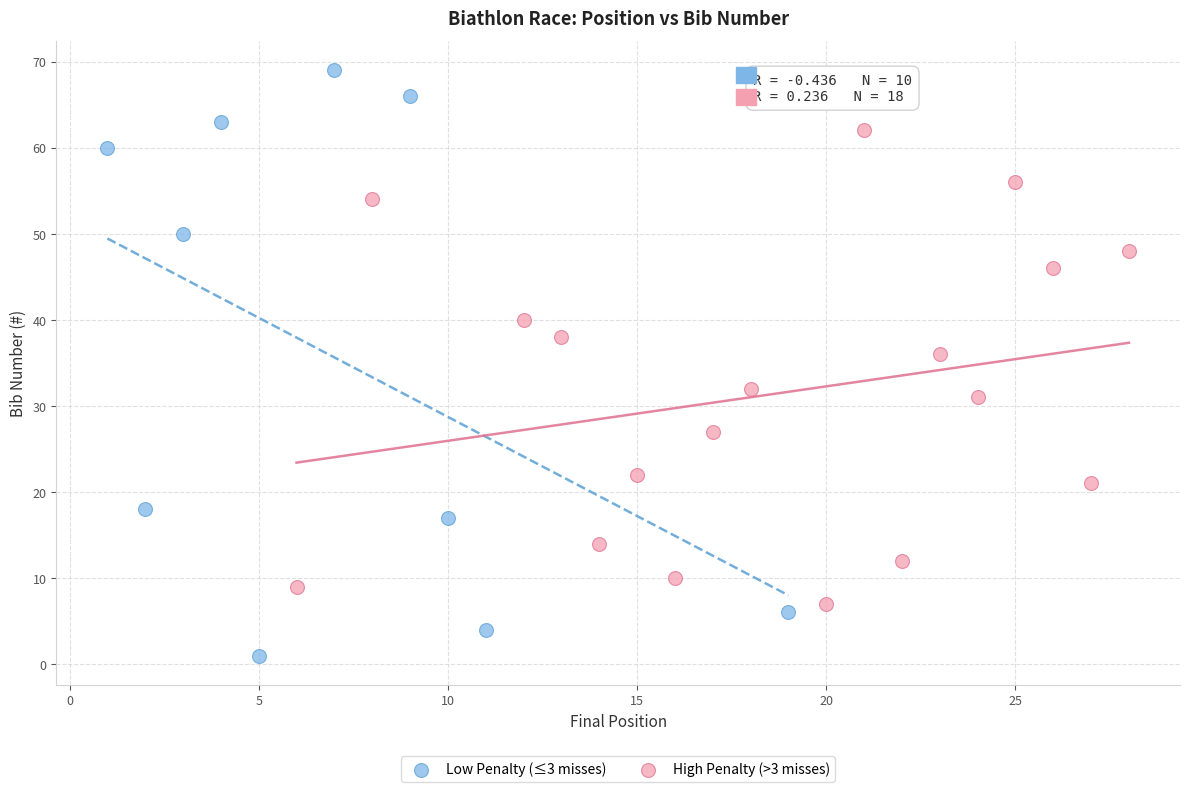

Which series has the largest Y range (max minus min)?

Low Penalty (≤3 misses)